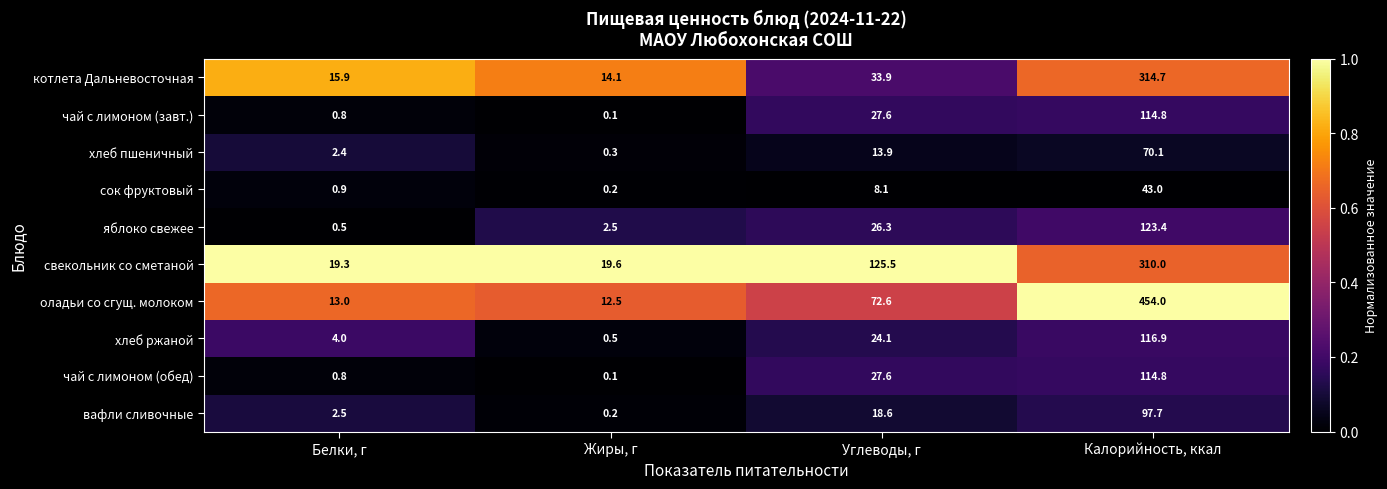

Read the чай с лимоном (завт.) value at Калорийность, ккал.

114.8